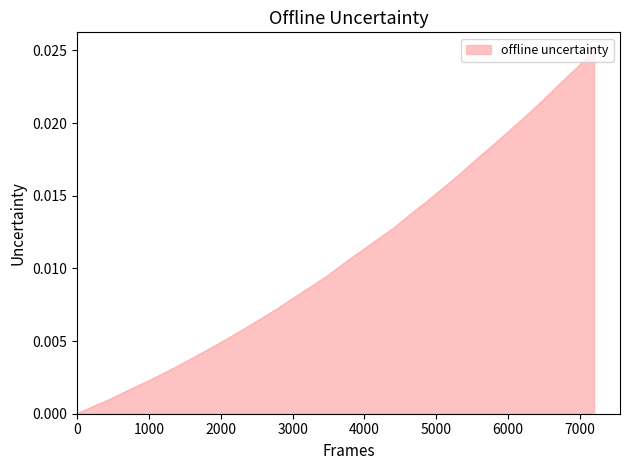

True or false: there are more than 2 points higher than both neighbors.

False